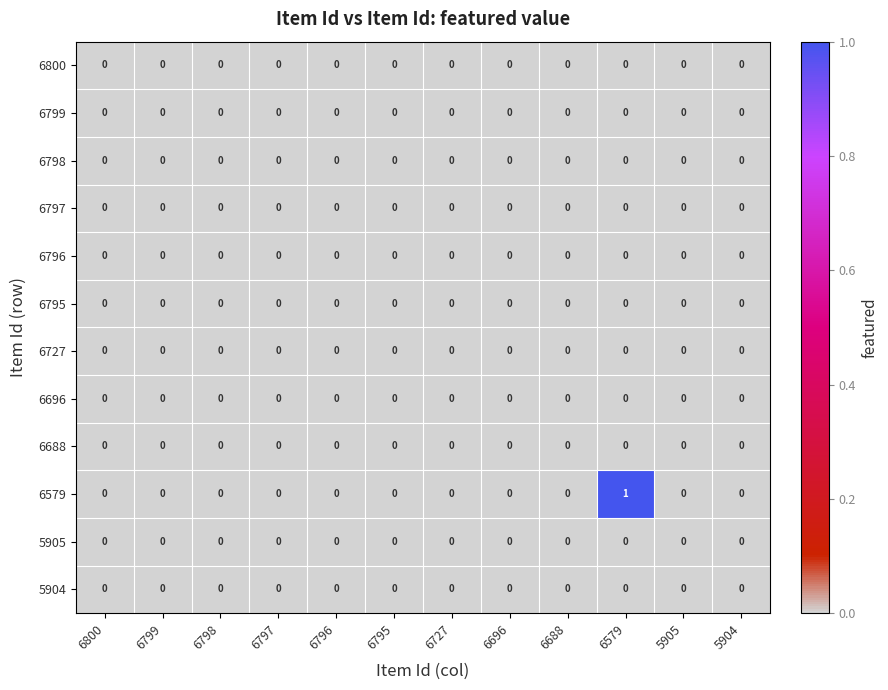

True or false: 6799 has a value of 0 at 6795.

True